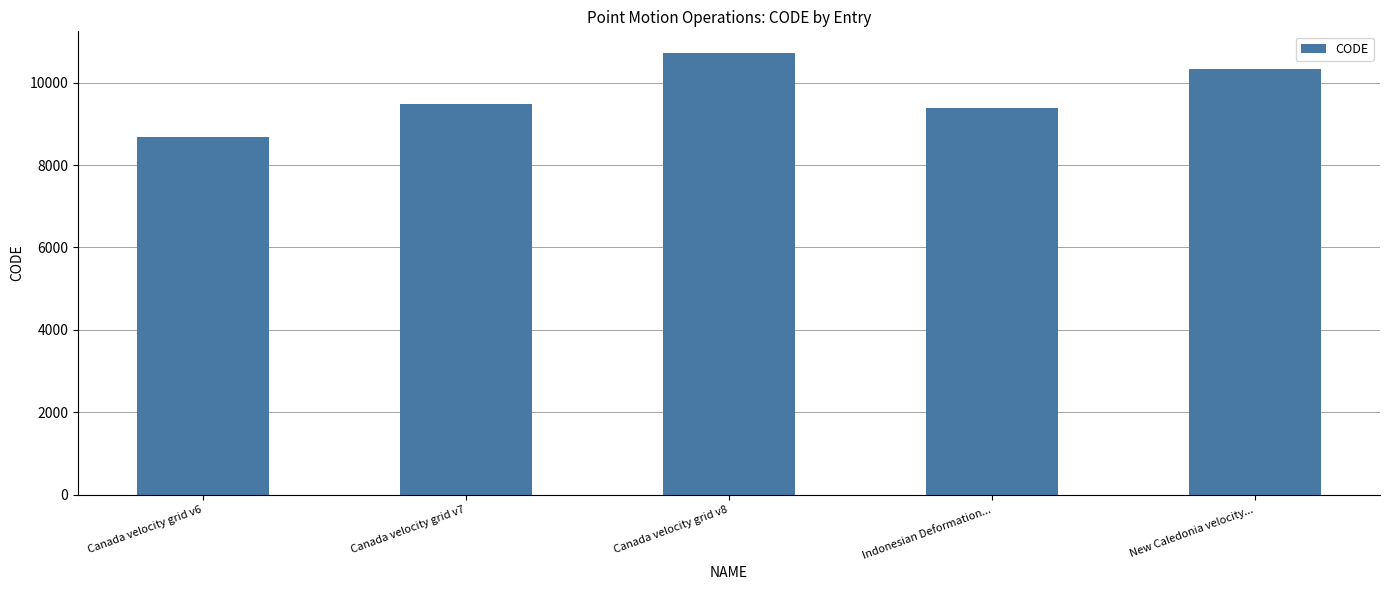

Is it true that the value at Canada velocity grid v6 is 8676?

True